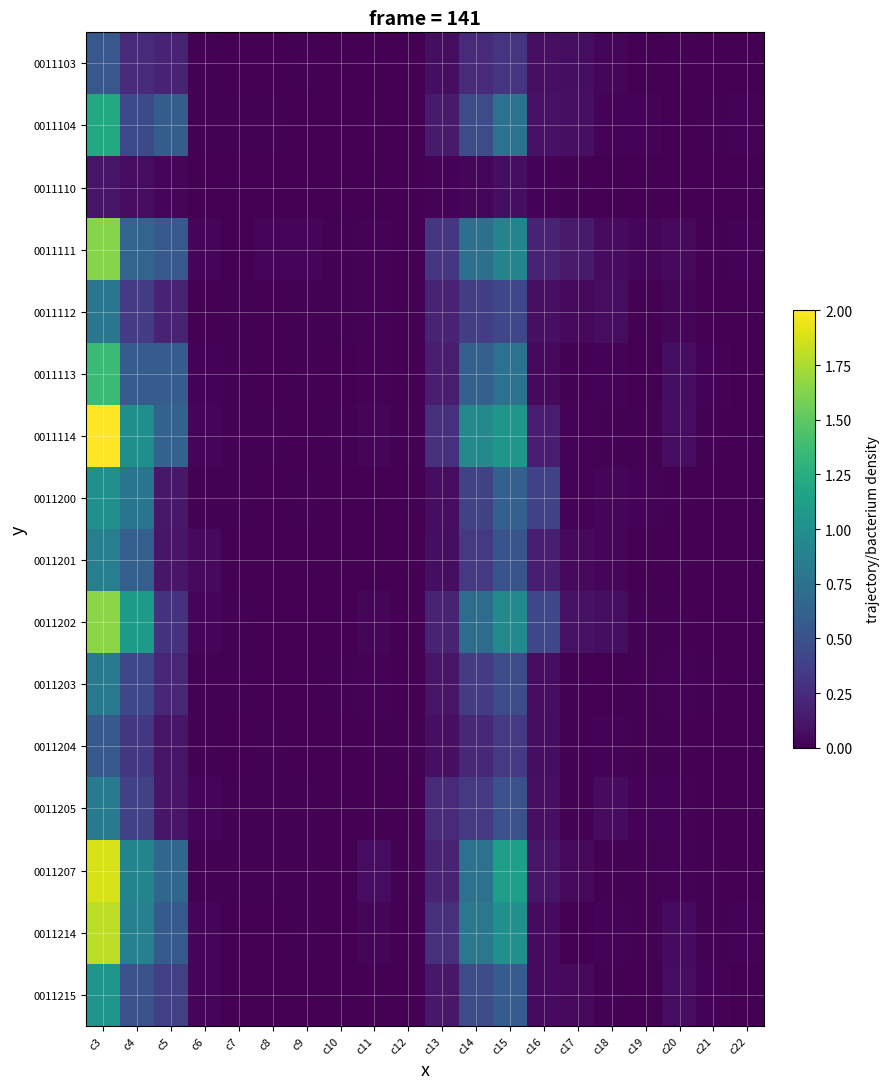

Reading left to right, transcribe all the data shown in this chart.

0011103: c3=0.5	c4=0.2	c5=0.2	c6=0.0	c7=0.0	c8=0.0	c9=0.0	c10=0.0	c11=0.0	c12=0.0	c13=0.1	c14=0.2	c15=0.3	c16=0.1	c17=0.1	c18=0.0	c19=0.0	c20=0.0	c21=0.0	c22=0.0
0011104: c3=1.2	c4=0.4	c5=0.6	c6=0.0	c7=0.0	c8=0.0	c9=0.0	c10=0.0	c11=0.0	c12=0.0	c13=0.1	c14=0.5	c15=0.7	c16=0.1	c17=0.1	c18=0.0	c19=0.0	c20=0.0	c21=0.0	c22=0.0
0011110: c3=0.1	c4=0.1	c5=0.0	c6=0.0	c7=0.0	c8=0.0	c9=0.0	c10=0.0	c11=0.0	c12=0.0	c13=0.0	c14=0.0	c15=0.1	c16=0.0	c17=0.0	c18=0.0	c19=0.0	c20=0.0	c21=0.0	c22=0.0
0011111: c3=1.6	c4=0.7	c5=0.6	c6=0.0	c7=0.0	c8=0.0	c9=0.0	c10=0.0	c11=0.0	c12=0.0	c13=0.3	c14=0.7	c15=0.9	c16=0.2	c17=0.1	c18=0.1	c19=0.0	c20=0.0	c21=0.0	c22=0.0
0011112: c3=0.8	c4=0.4	c5=0.2	c6=0.0	c7=0.0	c8=0.0	c9=0.0	c10=0.0	c11=0.0	c12=0.0	c13=0.2	c14=0.4	c15=0.4	c16=0.1	c17=0.0	c18=0.1	c19=0.0	c20=0.0	c21=0.0	c22=0.0
0011113: c3=1.4	c4=0.6	c5=0.6	c6=0.0	c7=0.0	c8=0.0	c9=0.0	c10=0.0	c11=0.0	c12=0.0	c13=0.2	c14=0.6	c15=0.7	c16=0.0	c17=0.0	c18=0.0	c19=0.0	c20=0.1	c21=0.0	c22=0.0
0011114: c3=2.0	c4=1.0	c5=0.6	c6=0.0	c7=0.0	c8=0.0	c9=0.0	c10=0.0	c11=0.0	c12=0.0	c13=0.3	c14=0.9	c15=1.1	c16=0.2	c17=0.0	c18=0.0	c19=0.0	c20=0.1	c21=0.0	c22=0.0
0011200: c3=1.0	c4=0.8	c5=0.1	c6=0.0	c7=0.0	c8=0.0	c9=0.0	c10=0.0	c11=0.0	c12=0.0	c13=0.1	c14=0.4	c15=0.6	c16=0.4	c17=0.0	c18=0.0	c19=0.0	c20=0.0	c21=0.0	c22=0.0
0011201: c3=0.9	c4=0.6	c5=0.1	c6=0.0	c7=0.0	c8=0.0	c9=0.0	c10=0.0	c11=0.0	c12=0.0	c13=0.1	c14=0.3	c15=0.5	c16=0.2	c17=0.0	c18=0.0	c19=0.0	c20=0.0	c21=0.0	c22=0.0
0011202: c3=1.6	c4=1.1	c5=0.3	c6=0.0	c7=0.0	c8=0.0	c9=0.0	c10=0.0	c11=0.0	c12=0.0	c13=0.2	c14=0.7	c15=0.9	c16=0.4	c17=0.1	c18=0.1	c19=0.0	c20=0.0	c21=0.0	c22=0.0
0011203: c3=0.8	c4=0.4	c5=0.2	c6=0.0	c7=0.0	c8=0.0	c9=0.0	c10=0.0	c11=0.0	c12=0.0	c13=0.1	c14=0.4	c15=0.5	c16=0.1	c17=0.0	c18=0.0	c19=0.0	c20=0.0	c21=0.0	c22=0.0
0011204: c3=0.6	c4=0.3	c5=0.1	c6=0.0	c7=0.0	c8=0.0	c9=0.0	c10=0.0	c11=0.0	c12=0.0	c13=0.1	c14=0.2	c15=0.3	c16=0.1	c17=0.0	c18=0.0	c19=0.0	c20=0.0	c21=0.0	c22=0.0
0011205: c3=0.8	c4=0.4	c5=0.1	c6=0.0	c7=0.0	c8=0.0	c9=0.0	c10=0.0	c11=0.0	c12=0.0	c13=0.2	c14=0.3	c15=0.5	c16=0.1	c17=0.0	c18=0.1	c19=0.0	c20=0.0	c21=0.0	c22=0.0
0011207: c3=1.9	c4=0.9	c5=0.7	c6=0.0	c7=0.0	c8=0.0	c9=0.0	c10=0.0	c11=0.1	c12=0.0	c13=0.2	c14=0.7	c15=1.1	c16=0.1	c17=0.0	c18=0.0	c19=0.0	c20=0.0	c21=0.0	c22=0.0
0011214: c3=1.8	c4=0.9	c5=0.6	c6=0.0	c7=0.0	c8=0.0	c9=0.0	c10=0.0	c11=0.0	c12=0.0	c13=0.3	c14=0.8	c15=1.0	c16=0.1	c17=0.0	c18=0.0	c19=0.0	c20=0.1	c21=0.0	c22=0.0
0011215: c3=1.0	c4=0.5	c5=0.4	c6=0.0	c7=0.0	c8=0.0	c9=0.0	c10=0.0	c11=0.0	c12=0.0	c13=0.1	c14=0.5	c15=0.6	c16=0.1	c17=0.0	c18=0.0	c19=0.0	c20=0.1	c21=0.0	c22=0.0